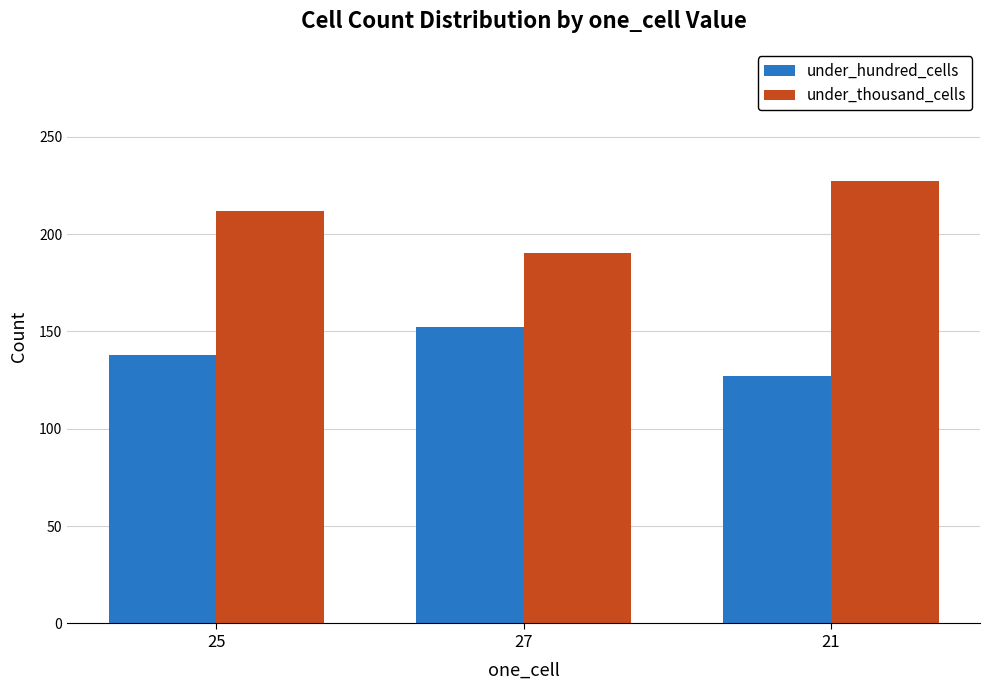

Rank the series at 21 from lowest to highest value.

under_hundred_cells, under_thousand_cells